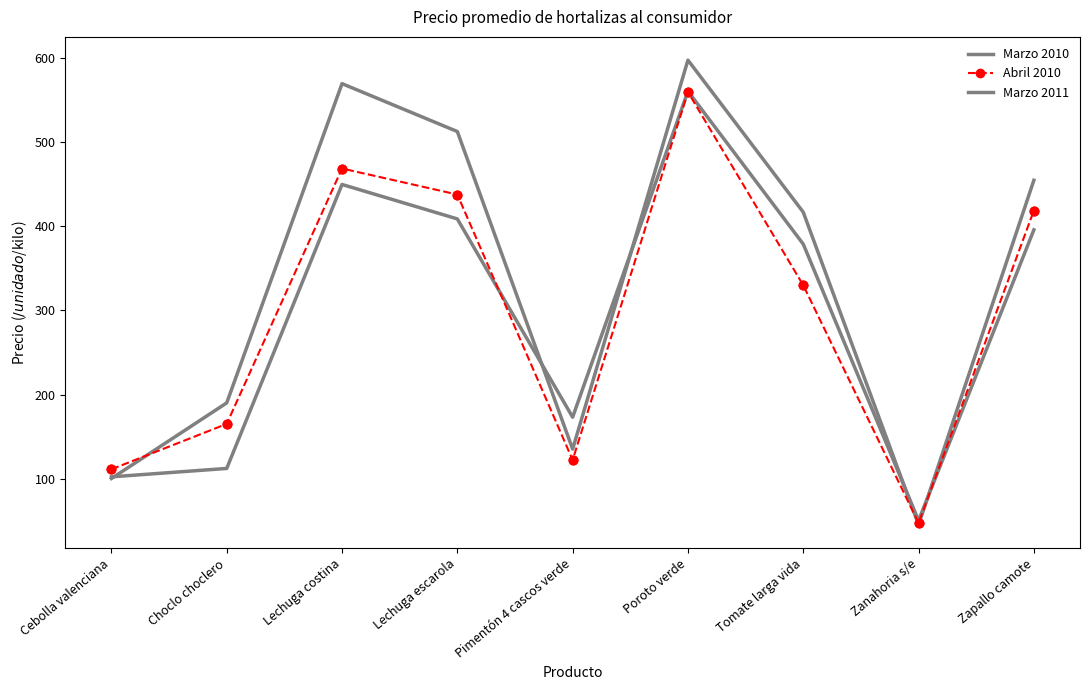

What is the total value across all series at Choclo choclero?

467